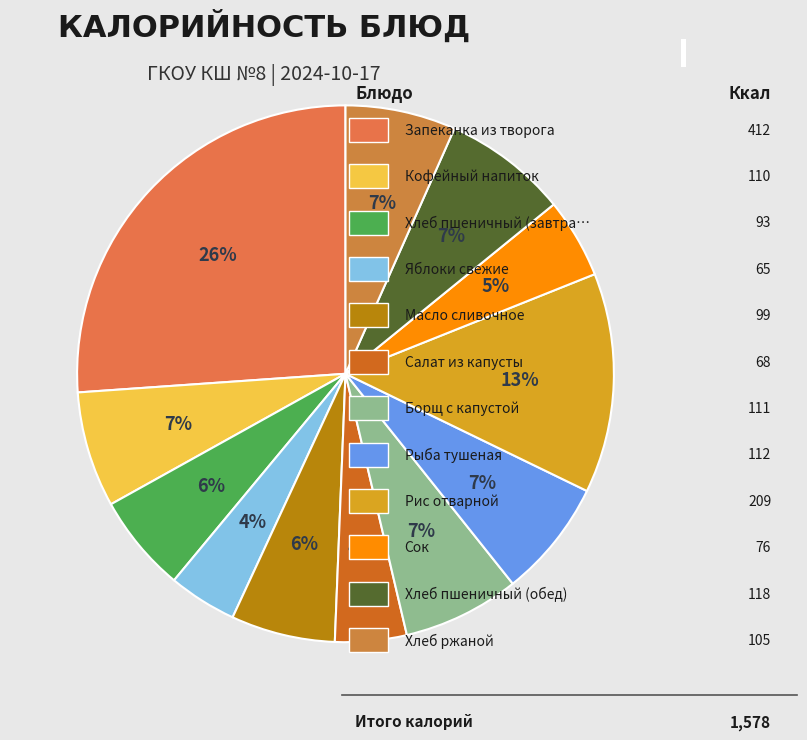

To the nearest percent, what is the difference between the largest and smallest slice percentages?

22%